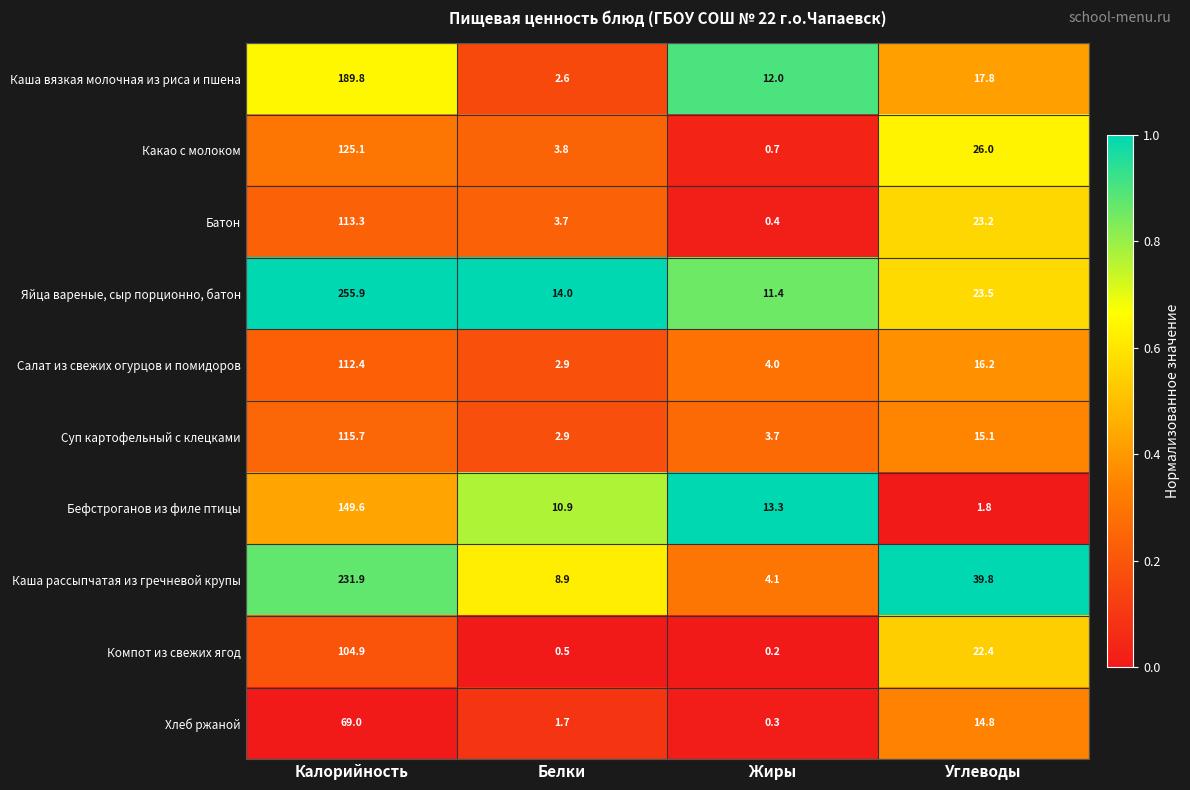

At Углеводы, list the series in order from largest to smallest.

Каша рассыпчатая из гречневой крупы, Какао с молоком, Яйца вареные, сыр порционно, батон, Батон, Компот из свежих ягод, Каша вязкая молочная из риса и пшена, Салат из свежих огурцов и помидоров, Суп картофельный с клецками, Хлеб ржаной, Бефстроганов из филе птицы